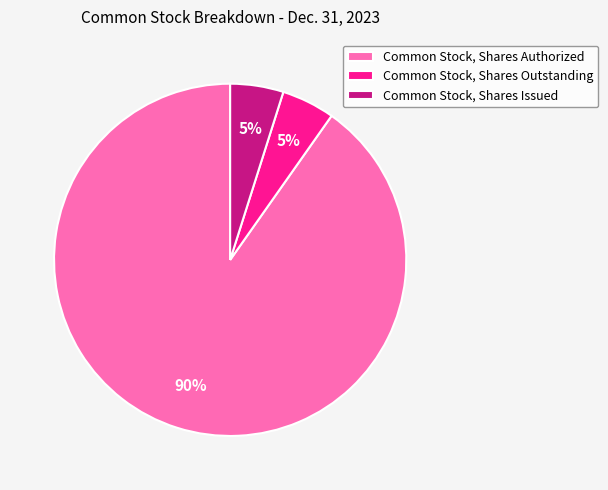

What percentage is the Common Stock, Shares Authorized slice, to the nearest percent?

90%